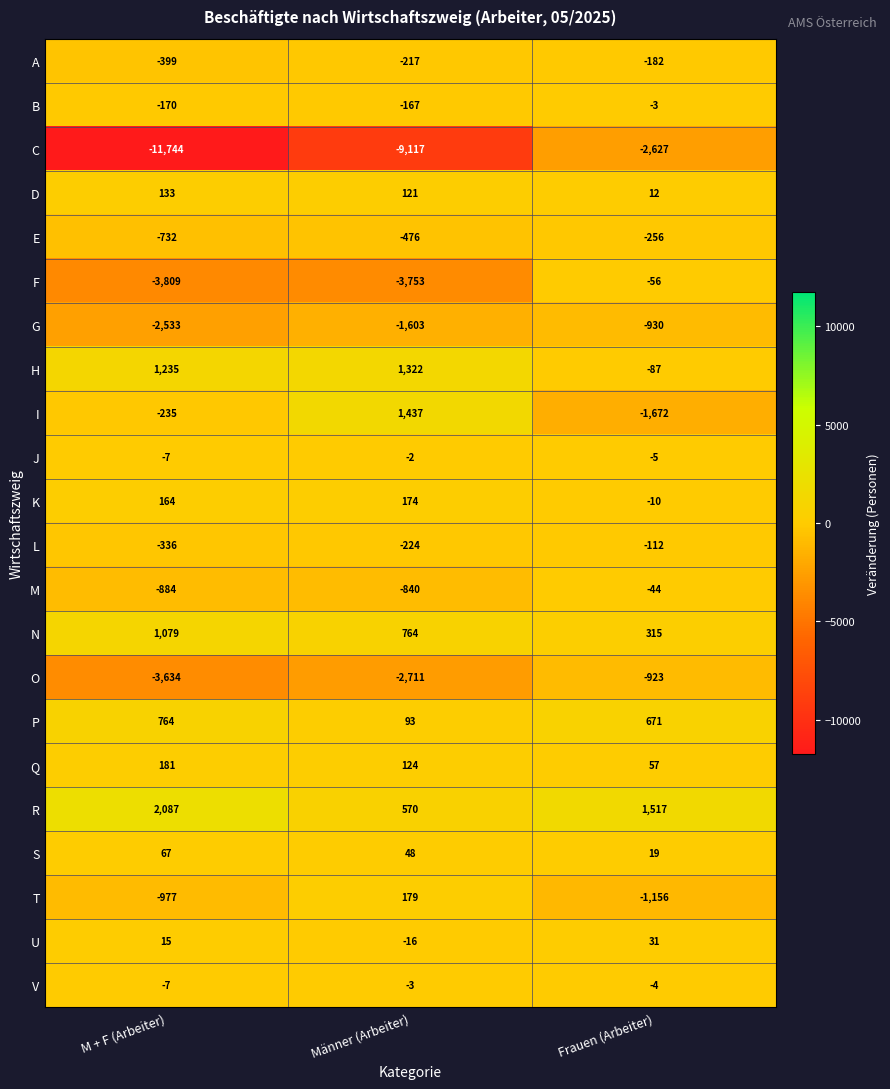

Is it true that U equals -6 at Männer (Arbeiter)?

False